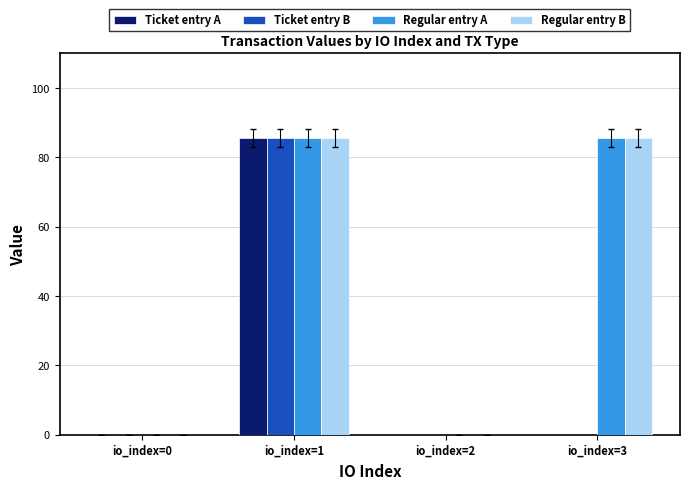

Is it true that Ticket entry B equals 0.0 at io_index=3?

True